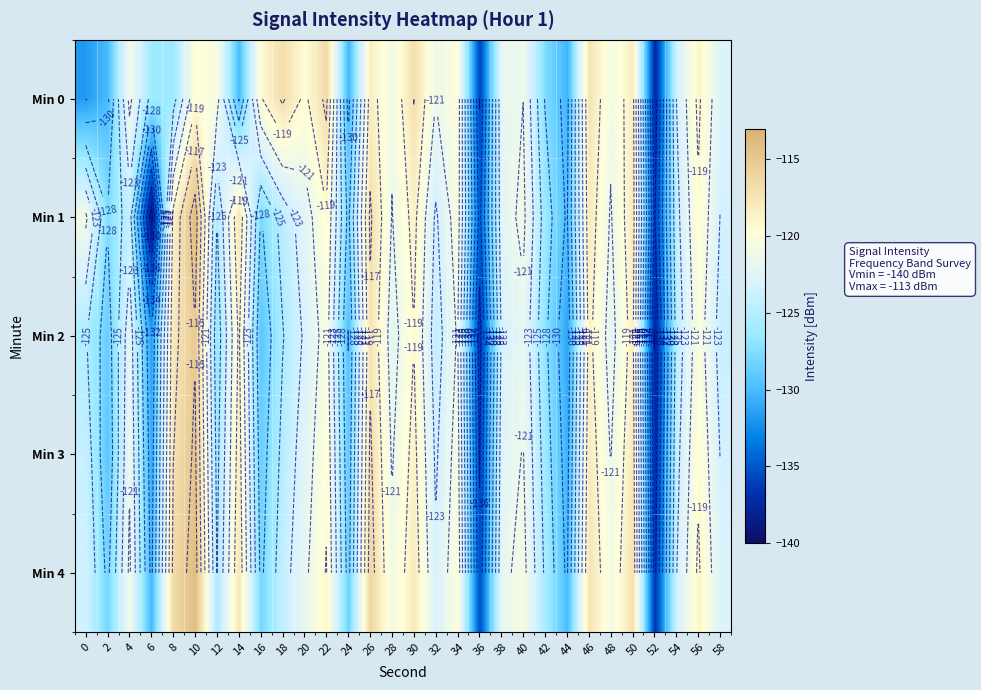

At how many categories does at least one series exceed -119?

10